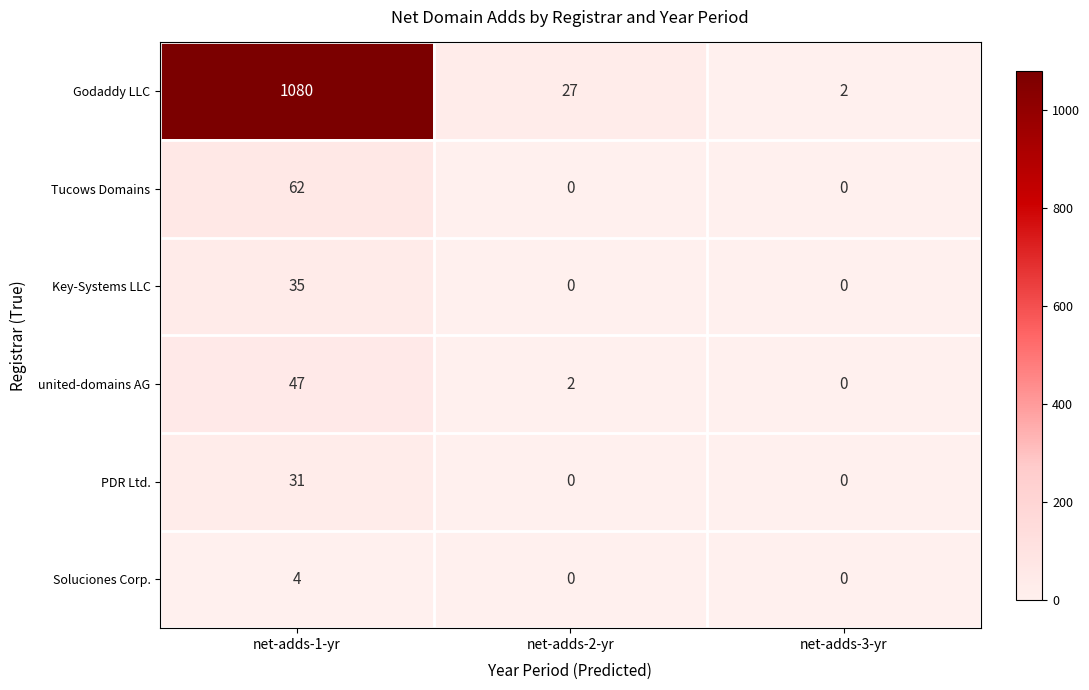

Which series has the largest total across all categories?

Godaddy LLC